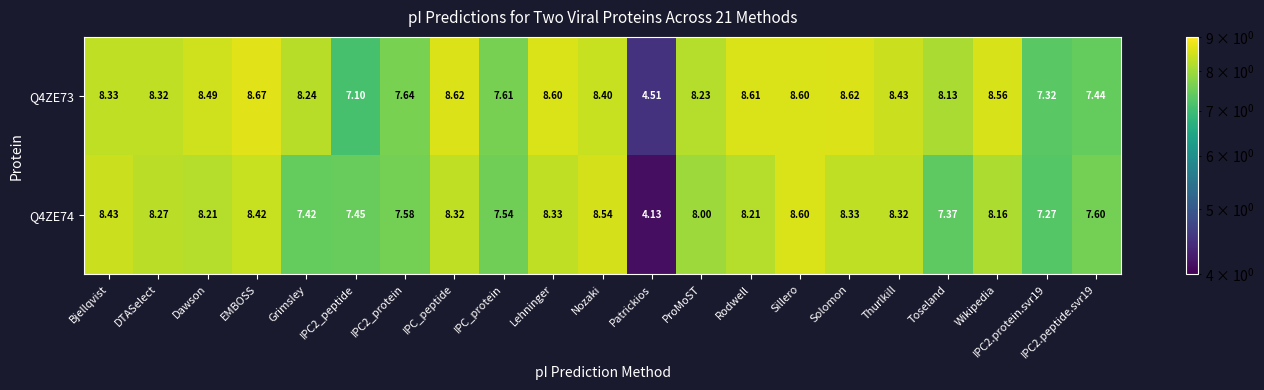

Which category has the lowest value across all series?

Patrickios